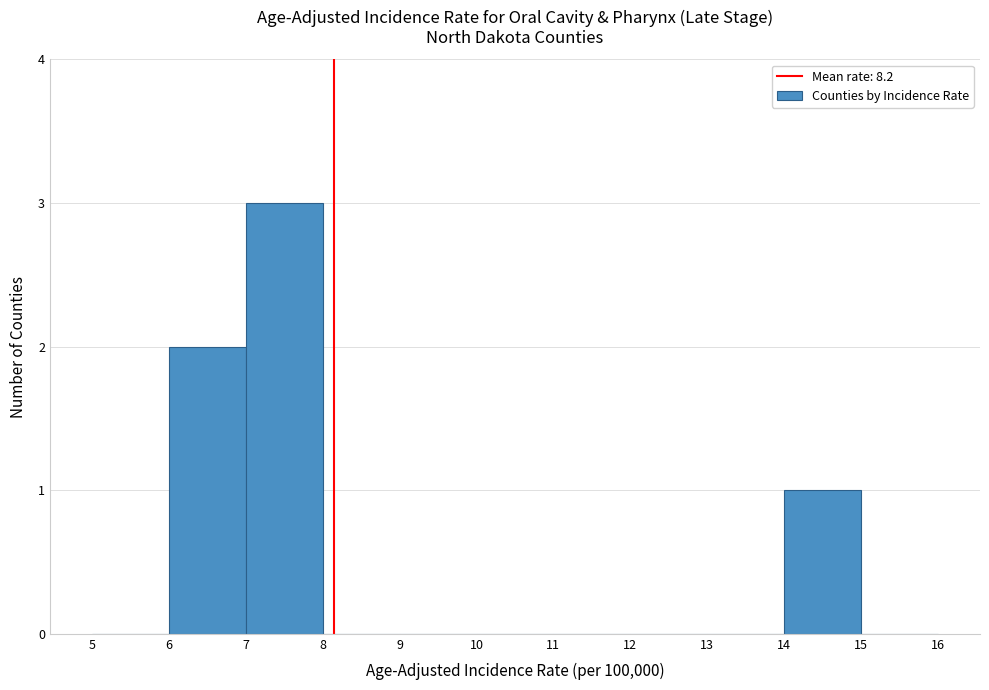

Reading left to right, list every bar in this chart as the range it spans on the x-axis followed by its height. The values are not printed on the chart, so give them approximately, as read against the axis.

5 to 6: 0
6 to 7: 2
7 to 8: 3
8 to 9: 0
9 to 10: 0
10 to 11: 0
11 to 12: 0
12 to 13: 0
13 to 14: 0
14 to 15: 1
15 to 16: 0